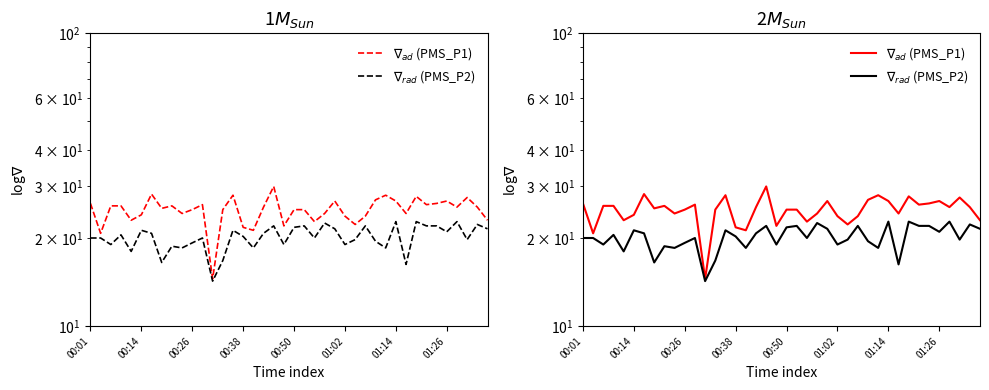

How many values in the $\nabla_{rad}$ (PMS_P2) series are below 20?

16